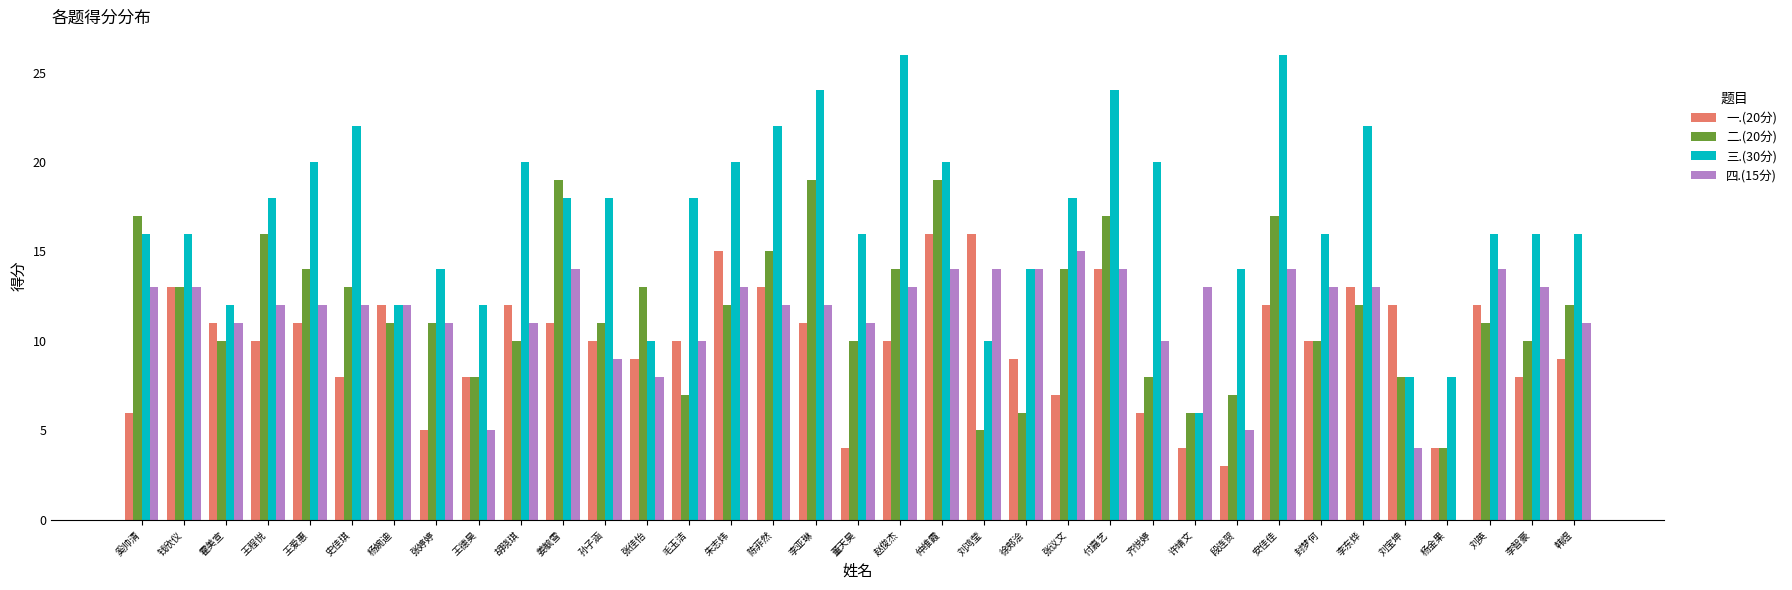

Is it true that 四.(15分) equals 7 at 胡晓琪?

False